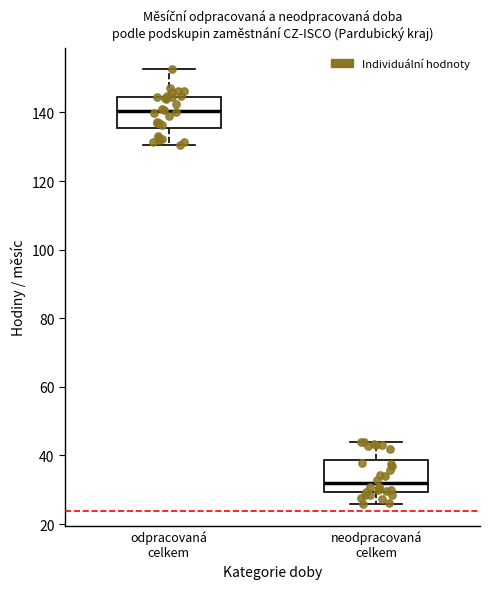

Which box's median line is the highest?

odpracovaná celkem